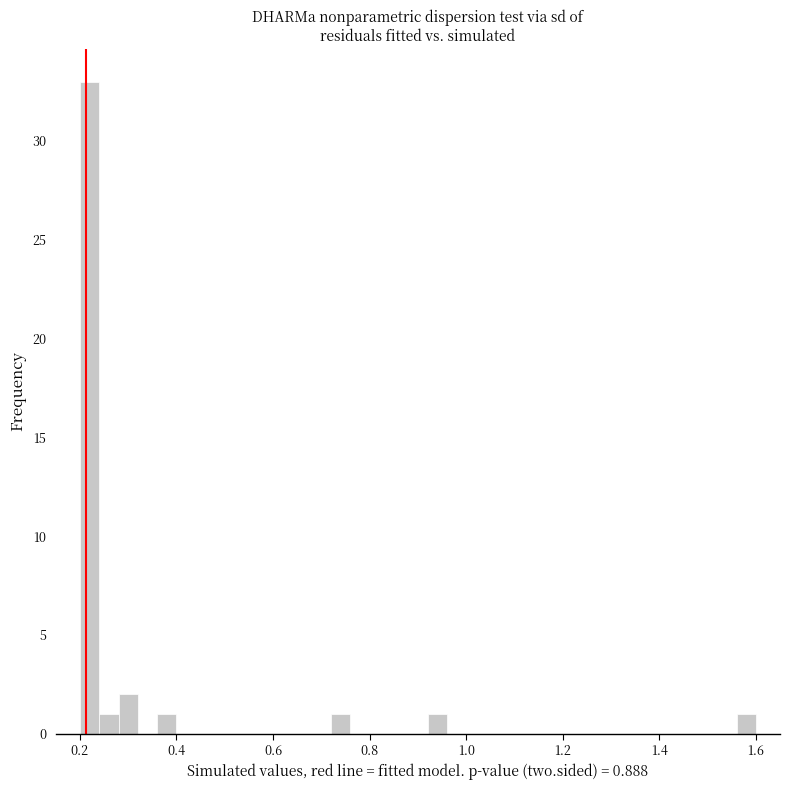

Around what value on the x-axis is the tallest bar? Give the approximate position of its centre, as read against the axis.

0.22